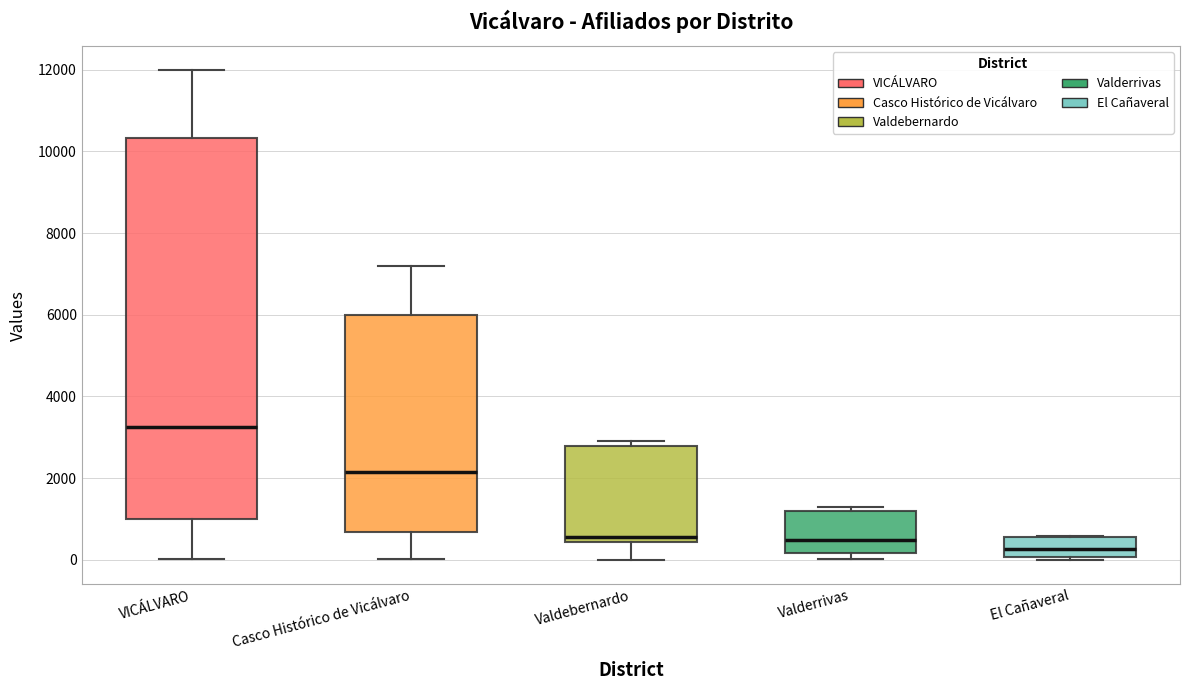

Which box is the tallest, from its lower edge to its upper edge?

VICÁLVARO